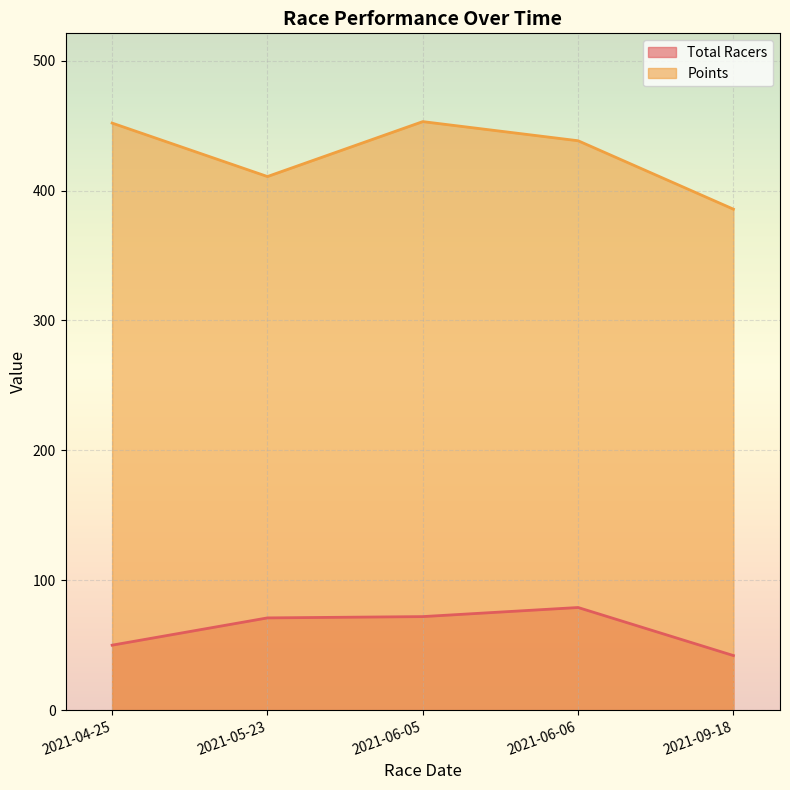

How many lines are shown in the chart?

2